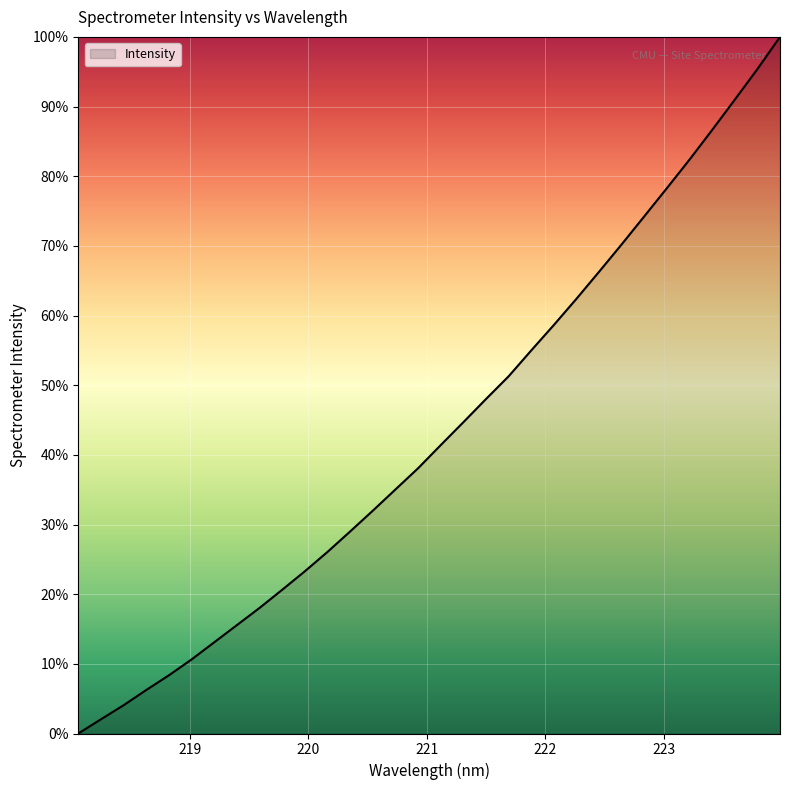

What is the greatest value displayed?

100.0